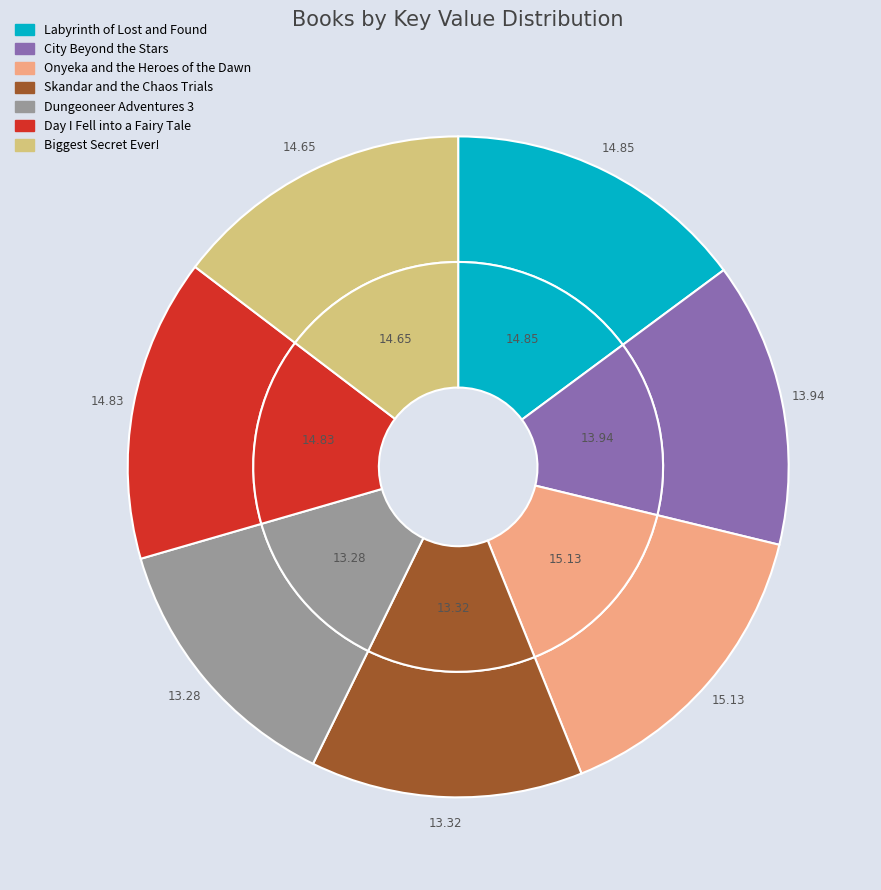

Does Dungeoneer Adventures 3 represent more than half of the total?

No